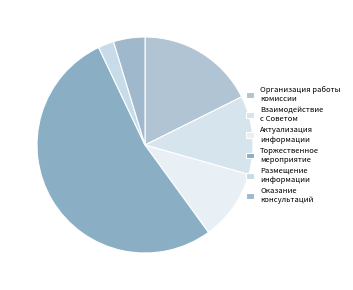

How much of the chart is everything except Оказание консультаций?

95.3%